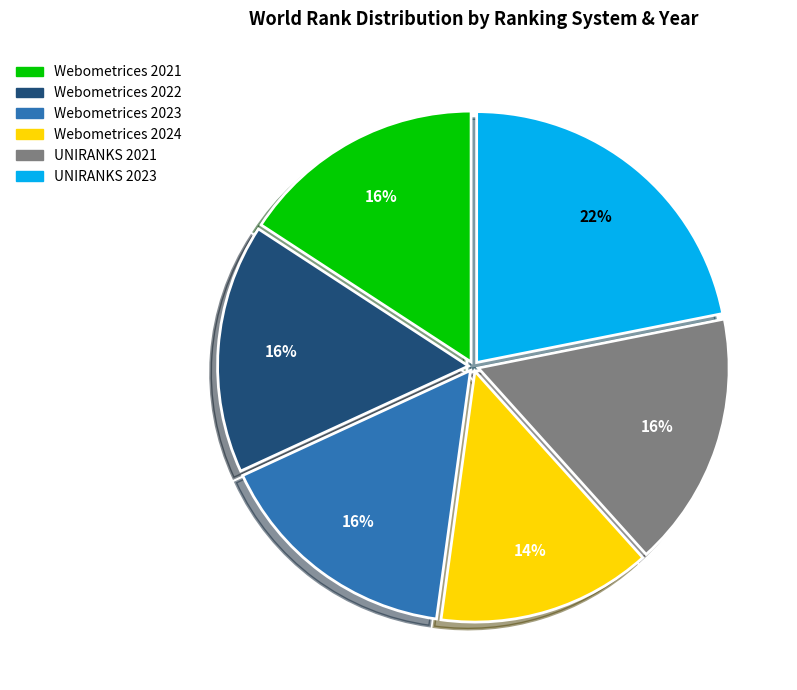

How many slices are in this pie chart?

6